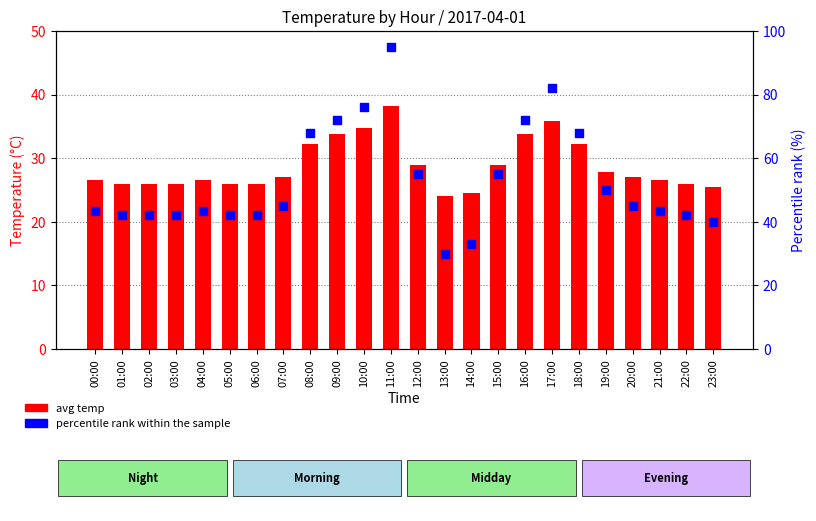

What is the total value across all series at 05:00?

68.0